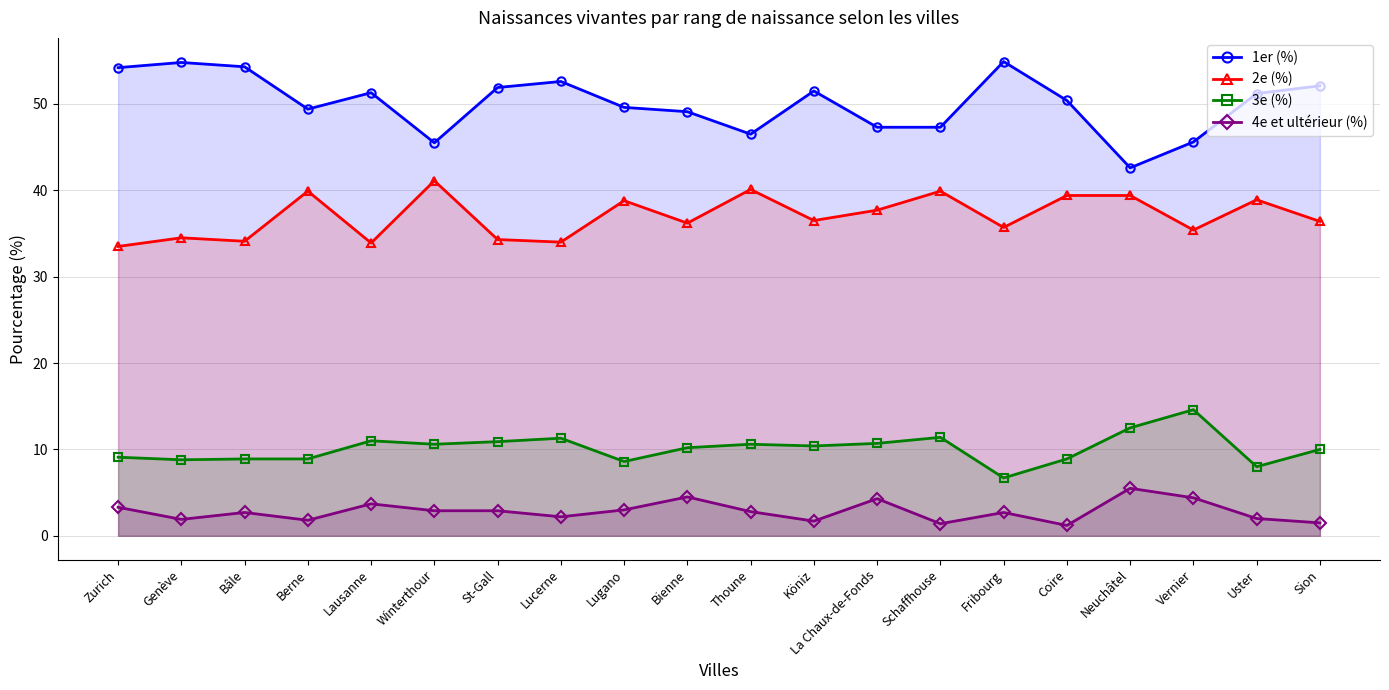

What is the difference between the highest and lowest values at Köniz?

49.8